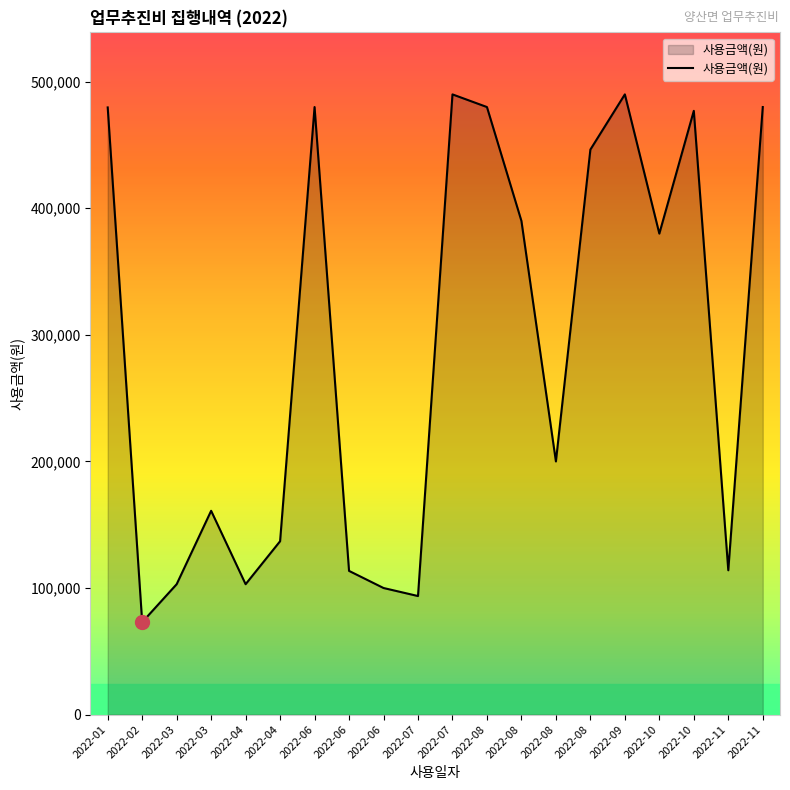

Is this an area chart (filled region under the line)?

Yes